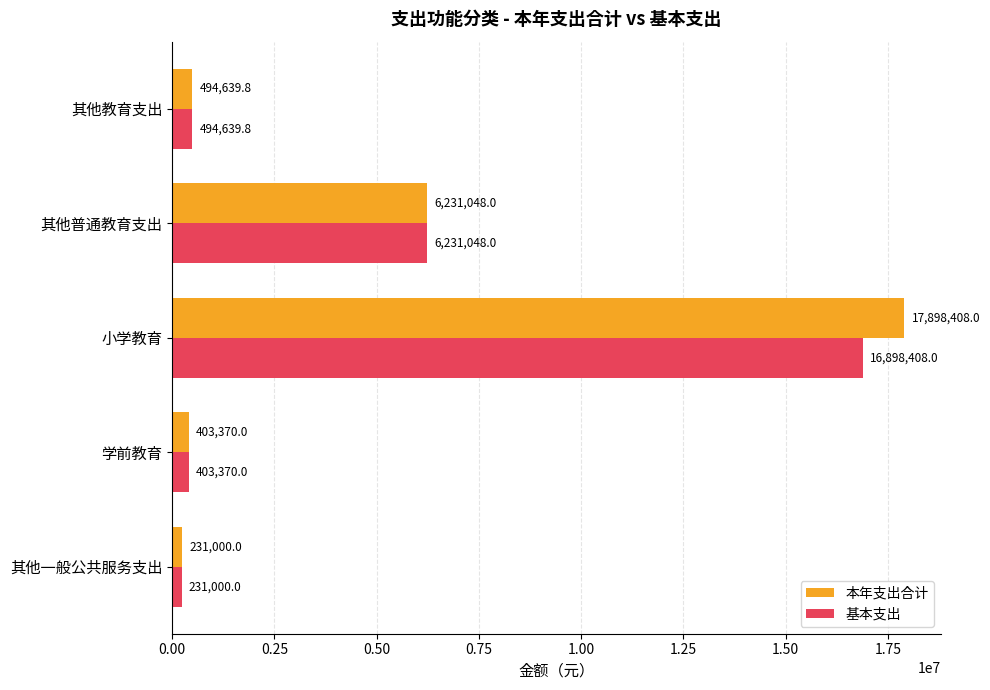

Which series has the largest total across all categories?

本年支出合计